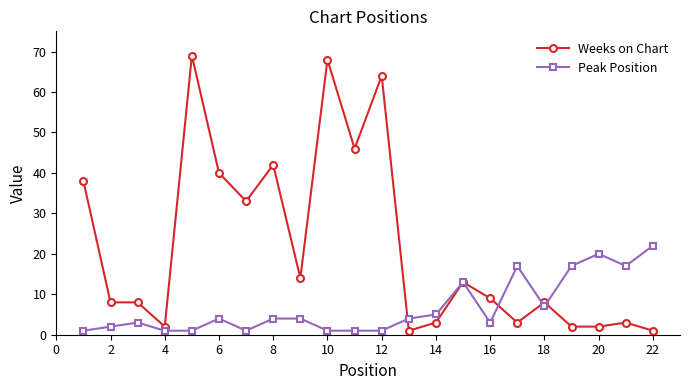

At how many categories does at least one series exceed 59?

3